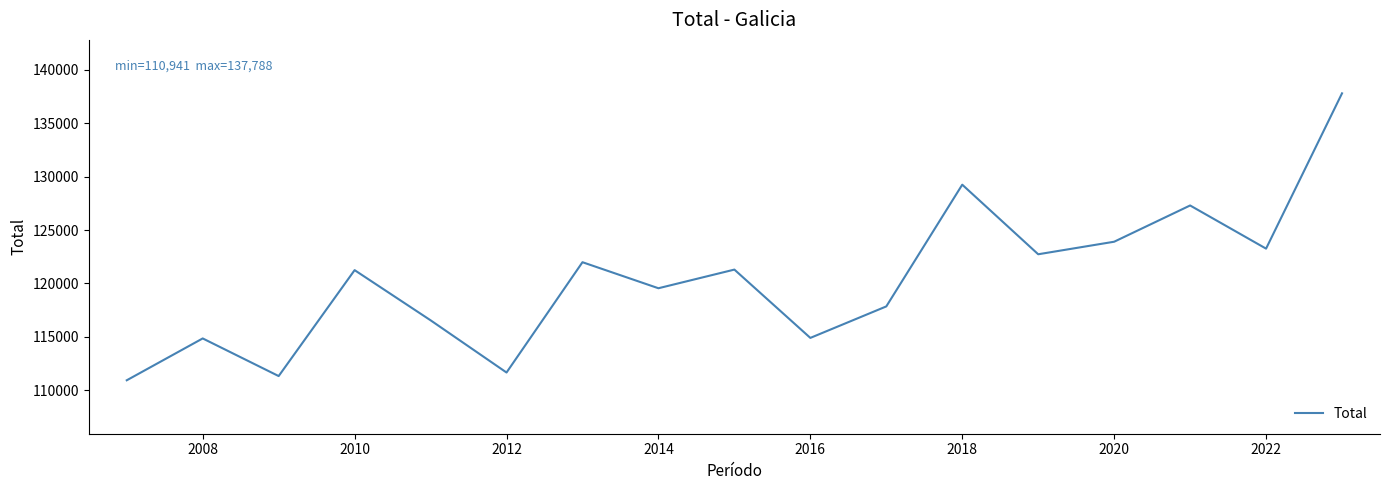

What is the smallest value displayed?

110941